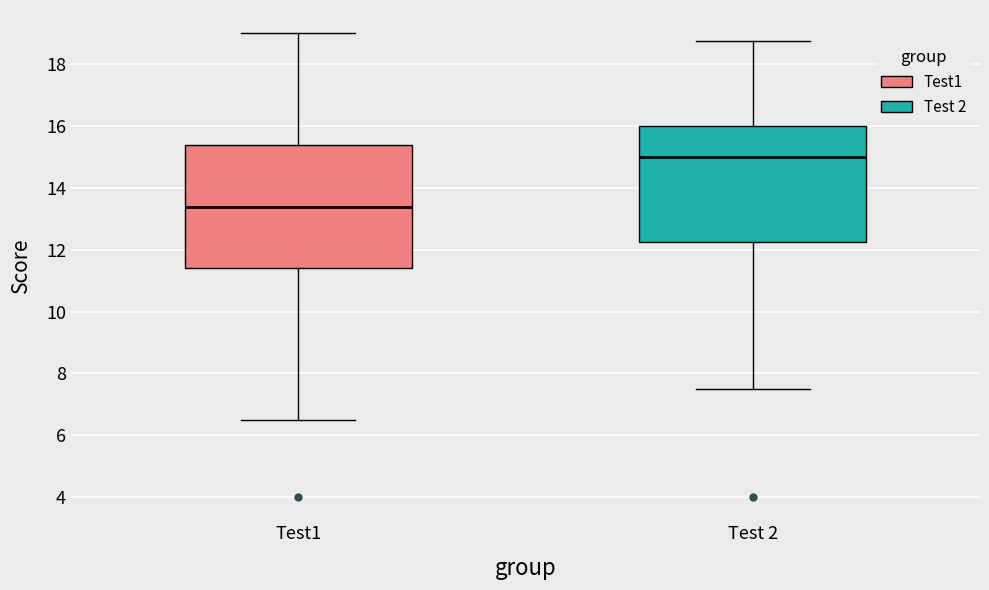

Reading left to right, read every box against the y-axis: the position of its median line, the range the box covers, and the ends of its whiskers. The values are not printed on the chart, so give them approximately, as read against the axis.

Test1: median 13.4, box 11.4 to 15.4, whiskers 6.6 to 19.0
Test 2: median 15.0, box 12.2 to 16.0, whiskers 7.6 to 18.8